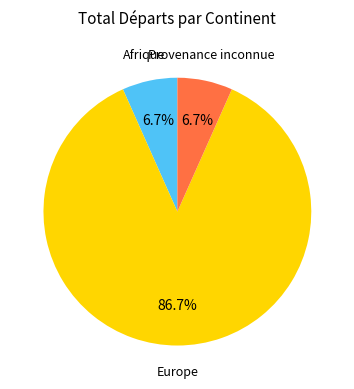

Is there any slice that represents more than half of the pie?

Yes